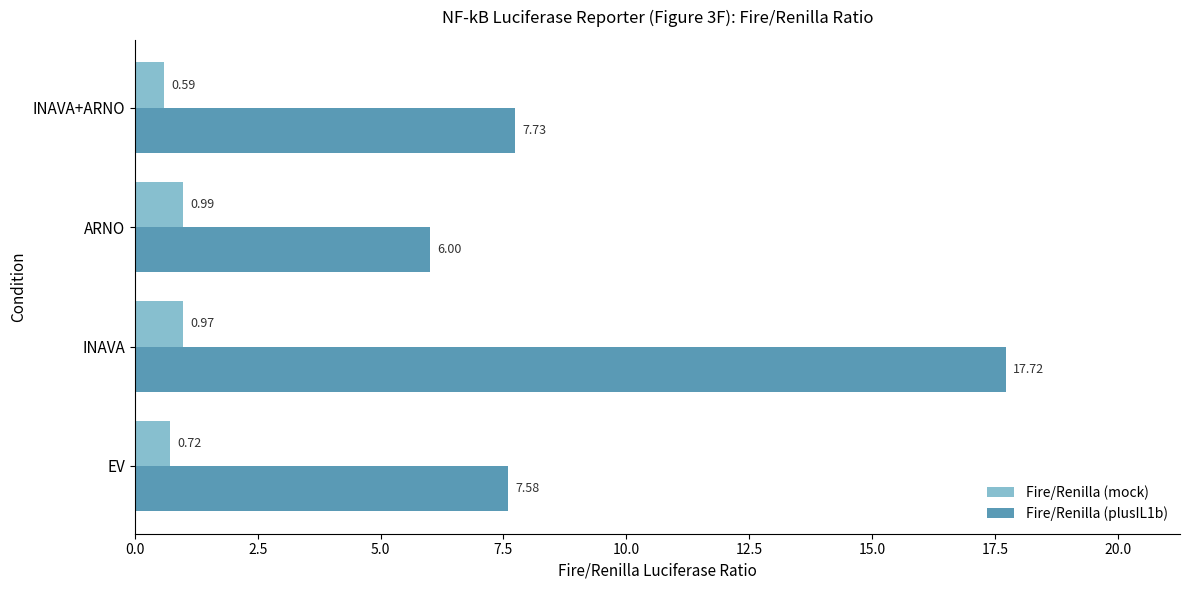

Where is Fire/Renilla (plusIL1b) nearest to the value 11?

INAVA+ARNO